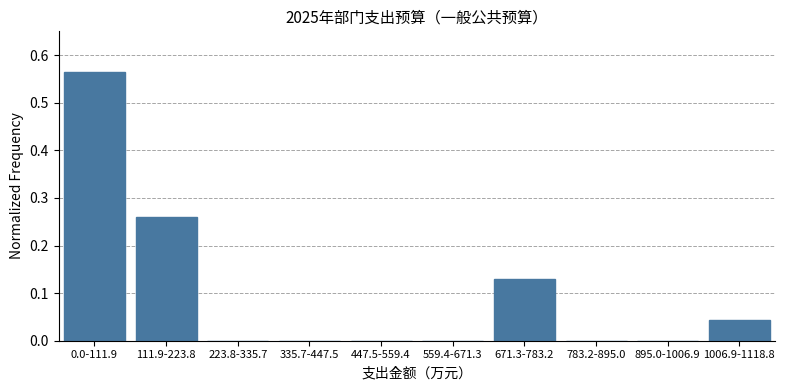

The chart shows a value of 0.4 at 111.9-223.8. True or false?

False